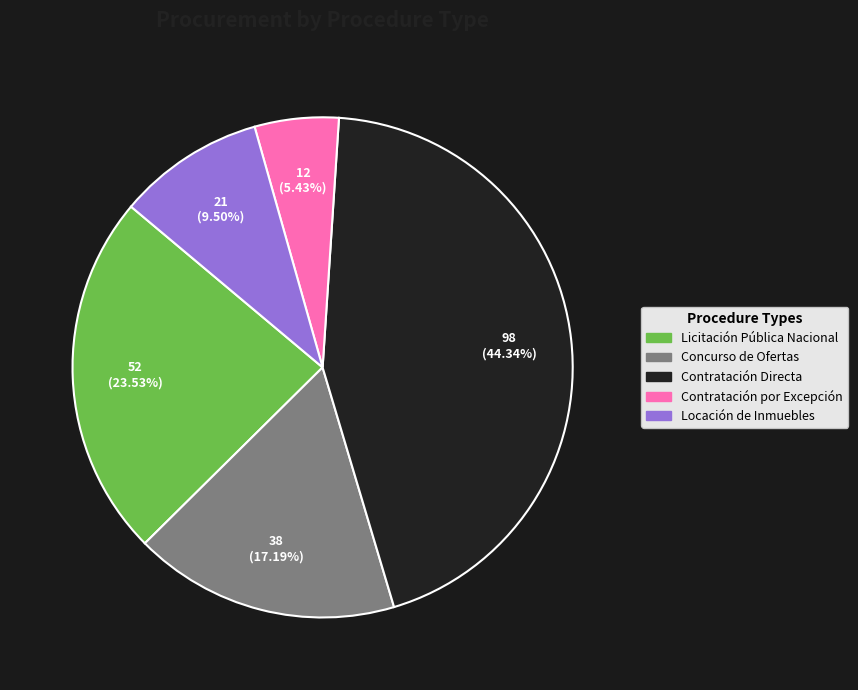

To the nearest percent, what is the difference between the Concurso de Ofertas and Contratación por Excepción slice percentages?

12%